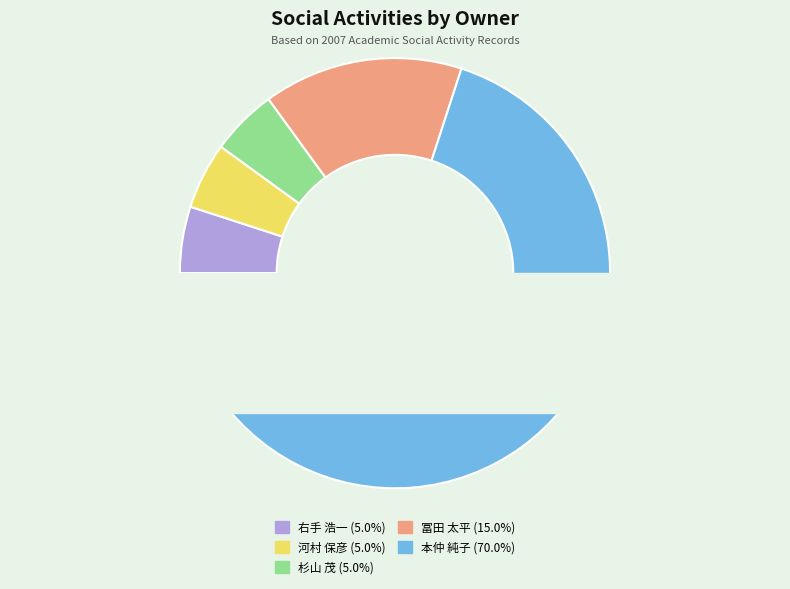

What is the total percentage of 右手 浩一 and 杉山 茂?

10.0%